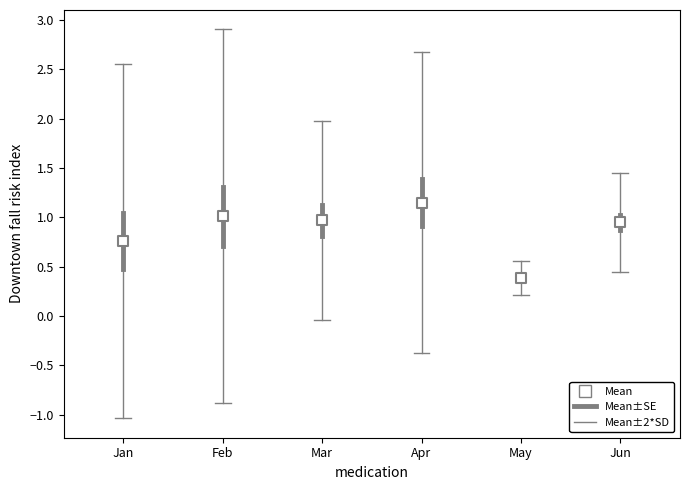

What Y value in the scatter plot is closest to 0?

0.4